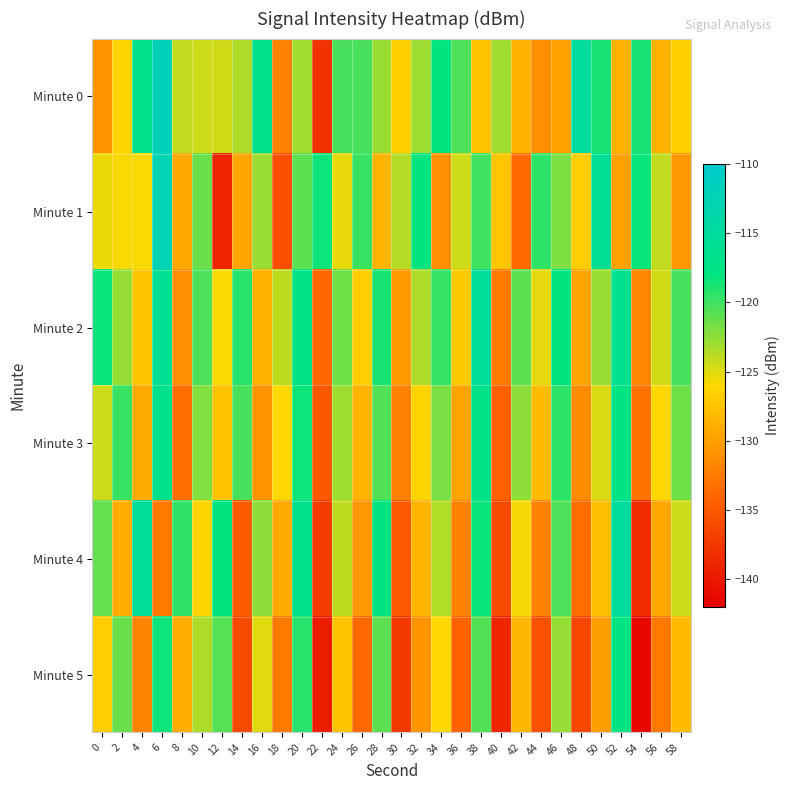

Which label corresponds to the smallest value in the chart?

54